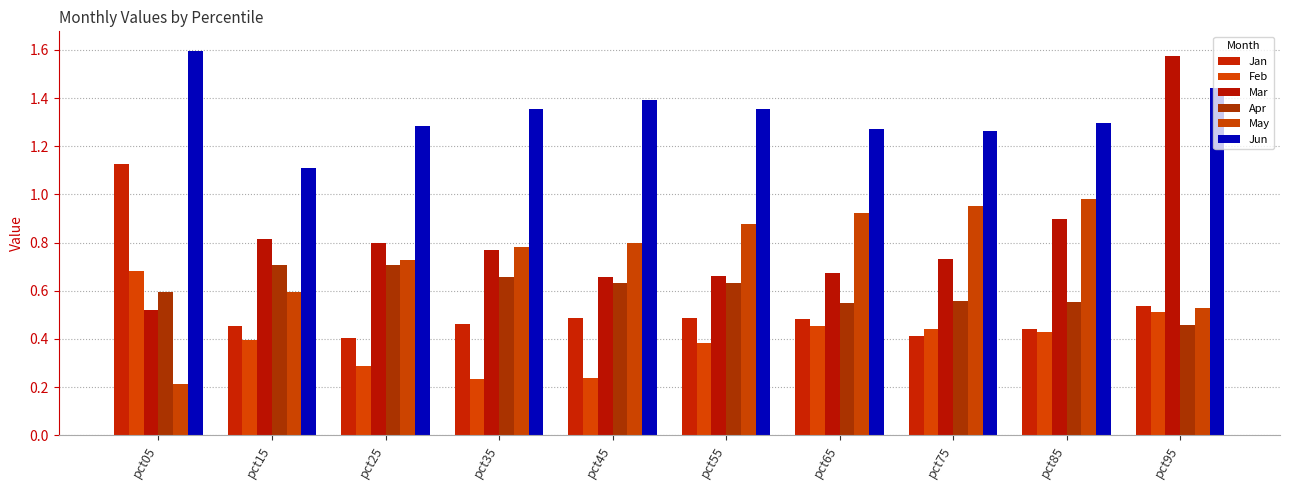

At which category is the sum across all series the highest?

pct95